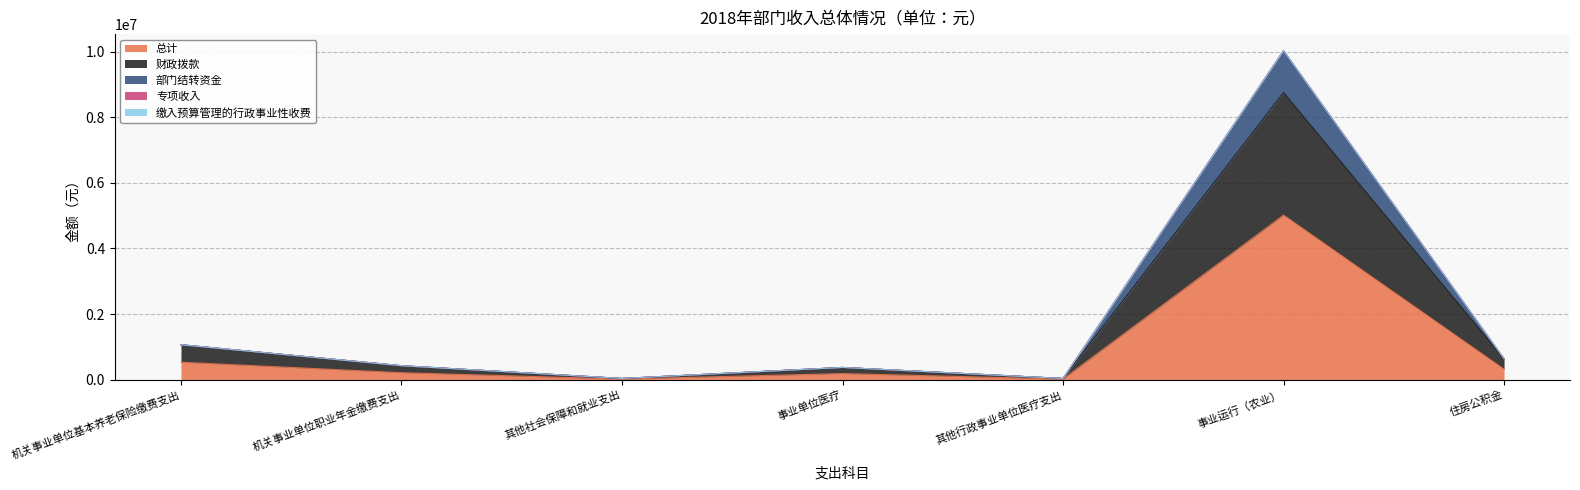

What is the sum of all 财政拨款 values?

11331183.8